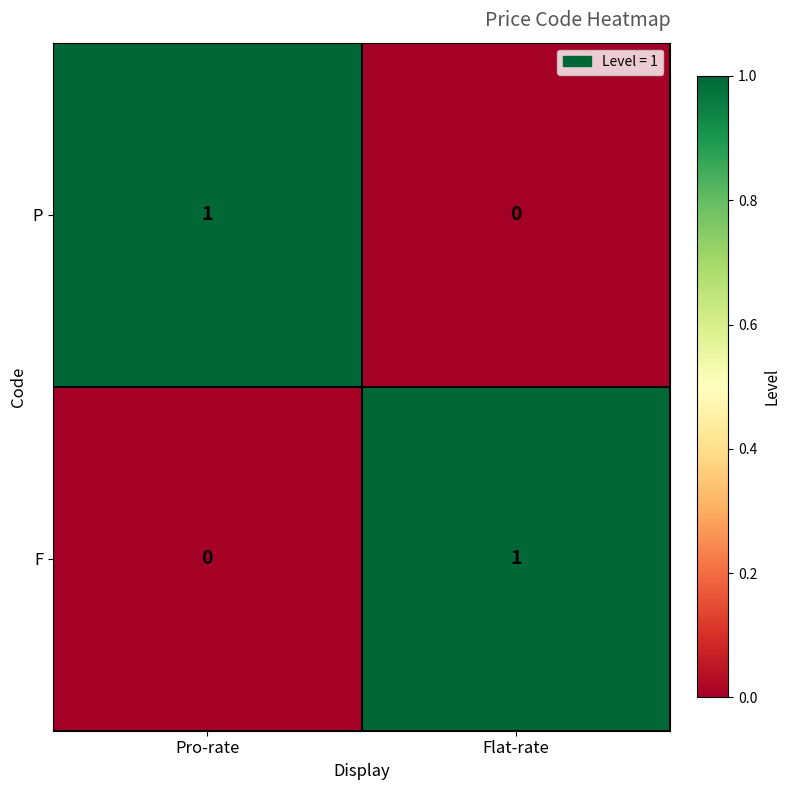

True or false: F has a value of 0 at Flat-rate.

False